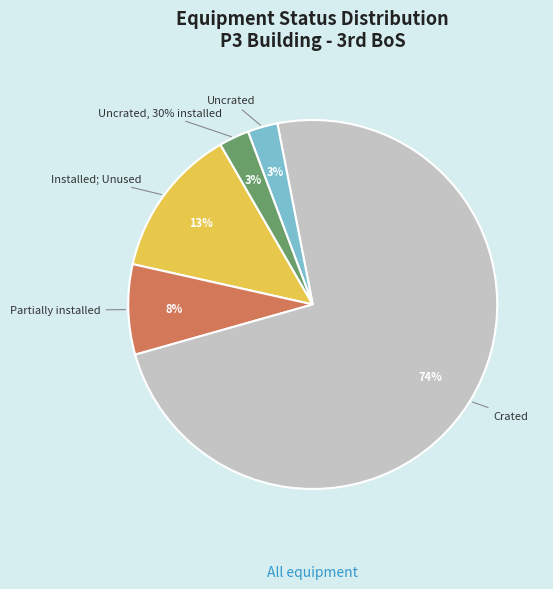

Is it true that Installed; Unused is 7% of the pie?

False